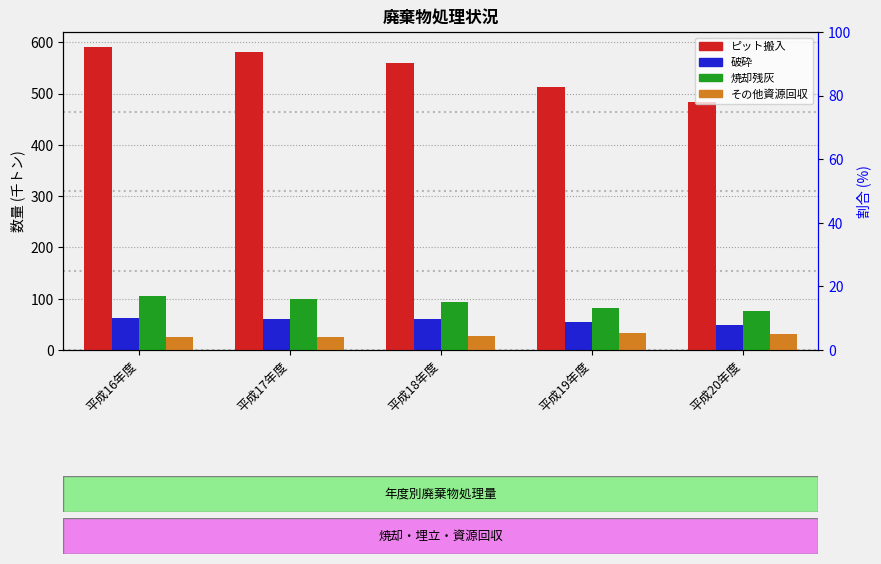

What is the approximate value of 破砕 at 平成19年度?

54.6